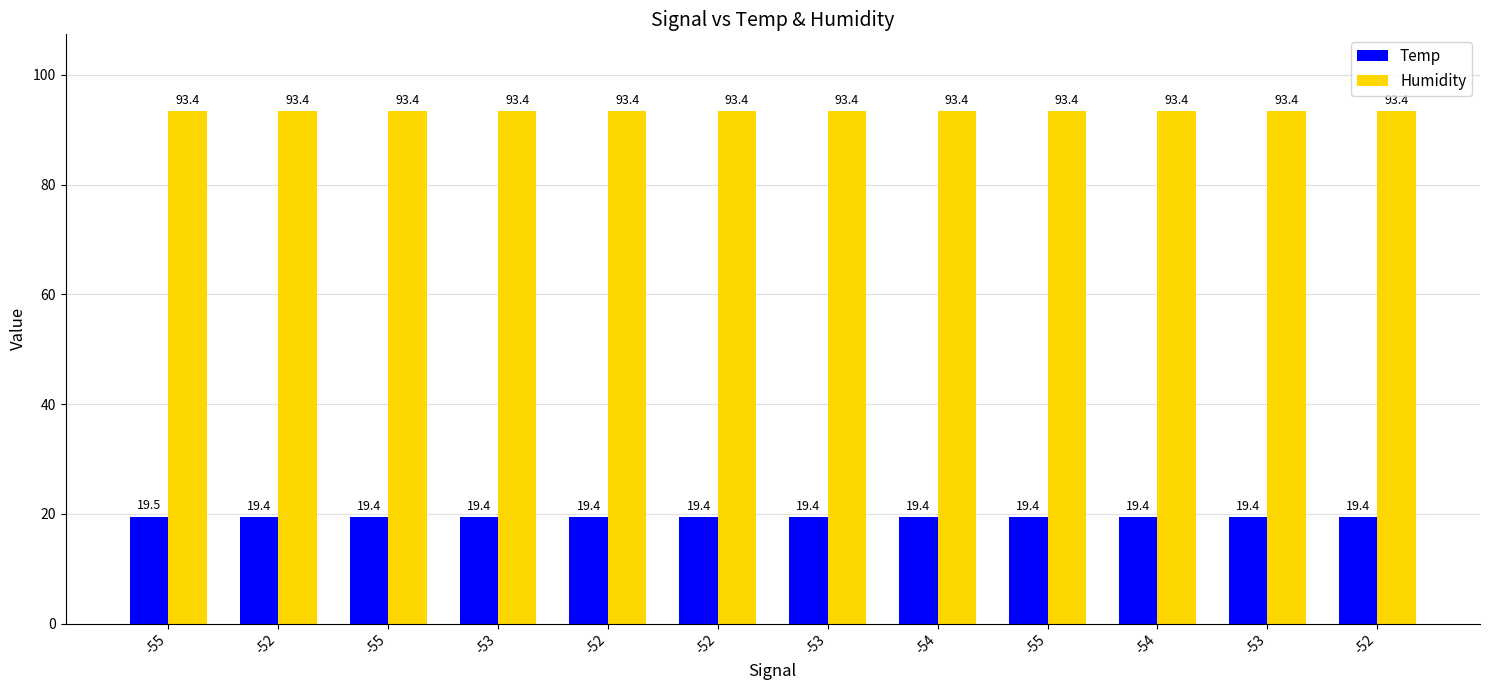

Which series has the widest spread of values?

Temp